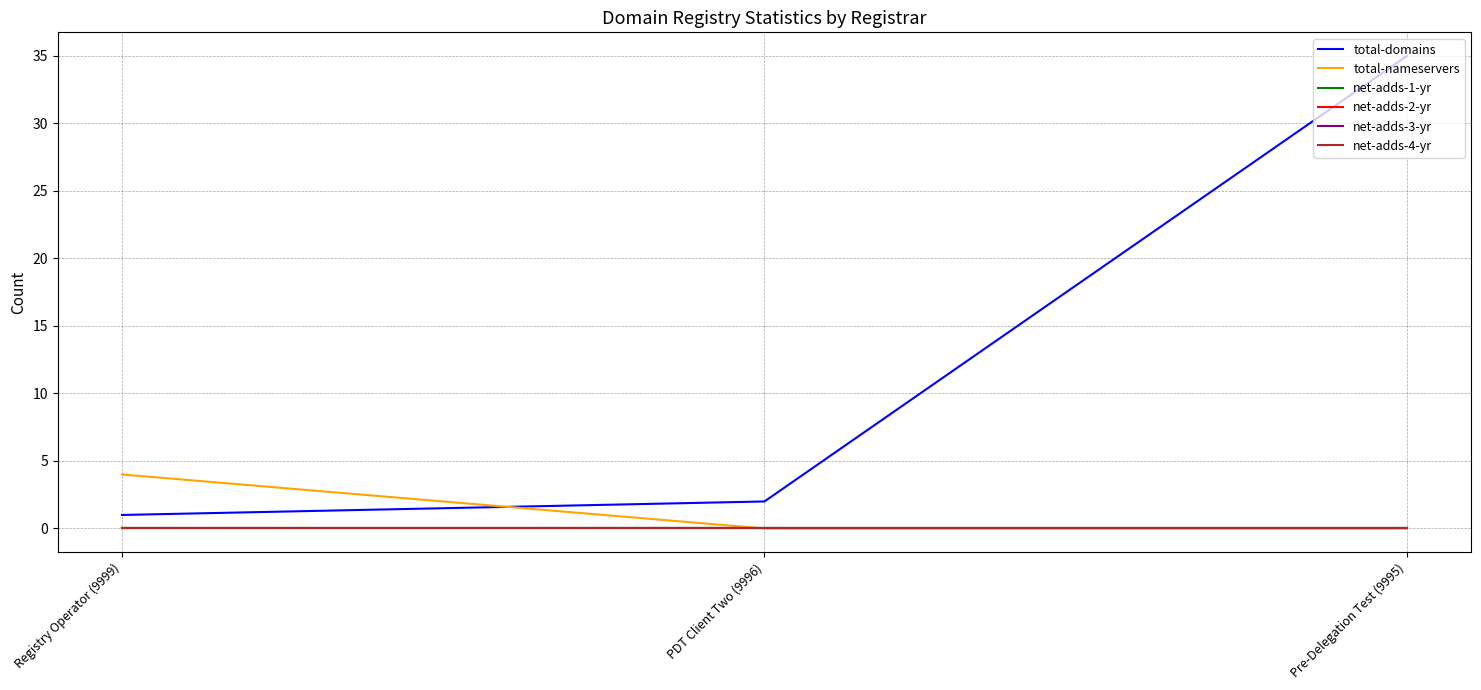

Is the value of net-adds-4-yr at PDT Client Two (9996) greater than the value of net-adds-3-yr at Registry Operator (9999)?

No